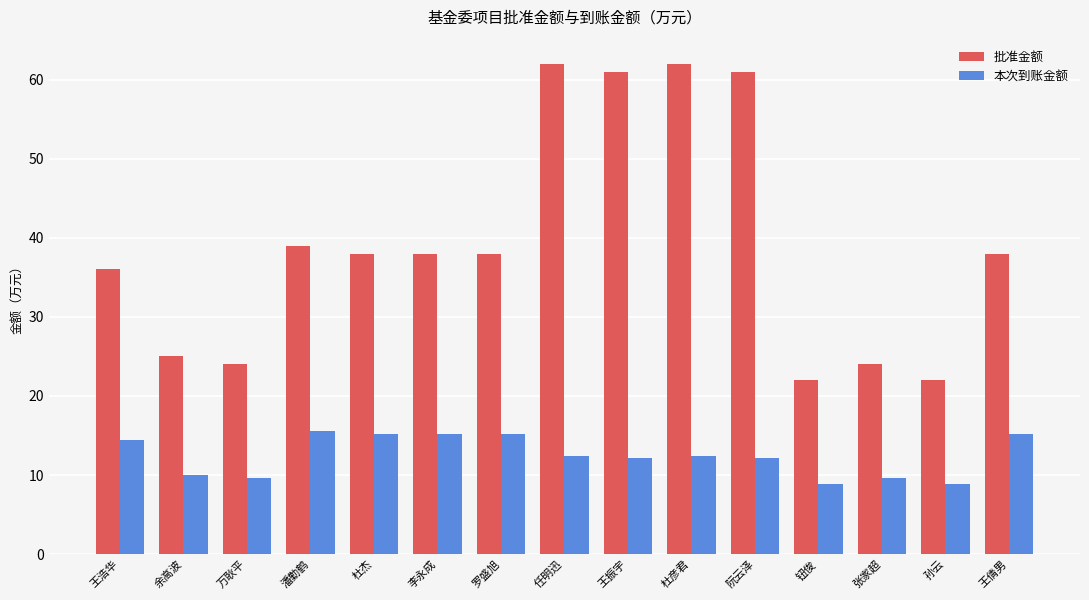

The 本次到账金额 series shows 15.6 at 潘勤鹤. True or false?

True